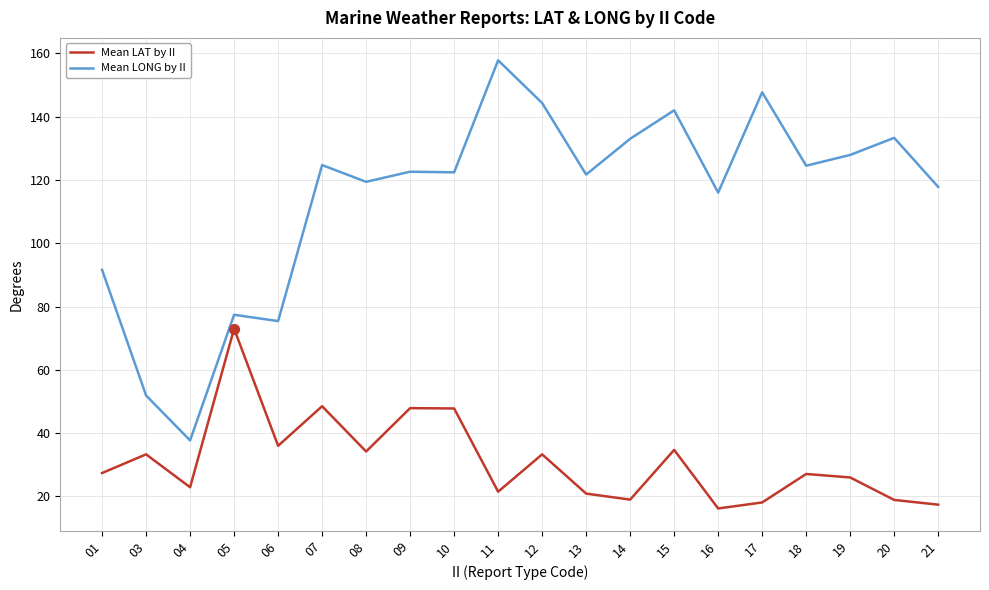

What is the total value across all series at 14?

152.0